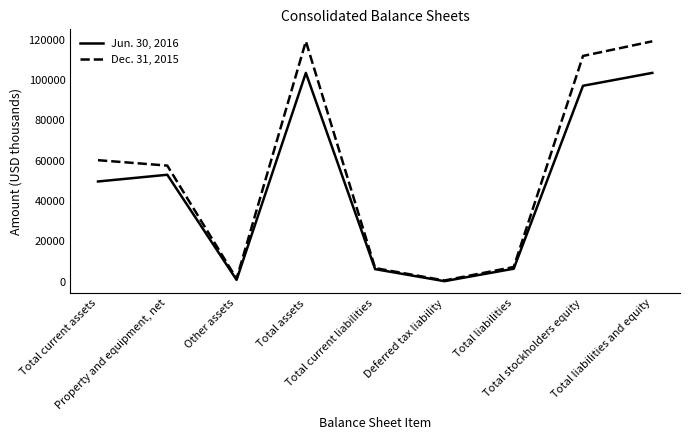

What is the approximate value of Jun. 30, 2016 at Total current liabilities, to the nearest 10?

6180